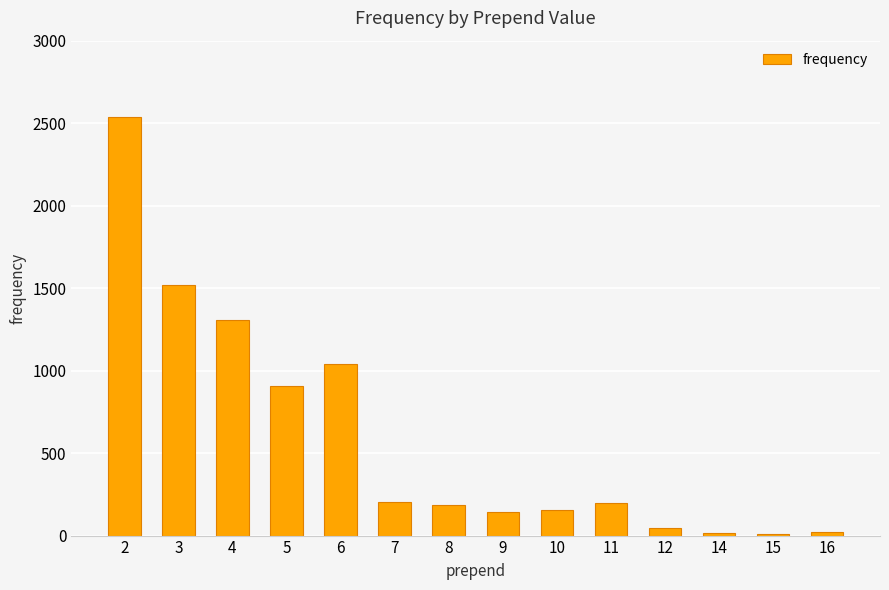

What is the average value?

592